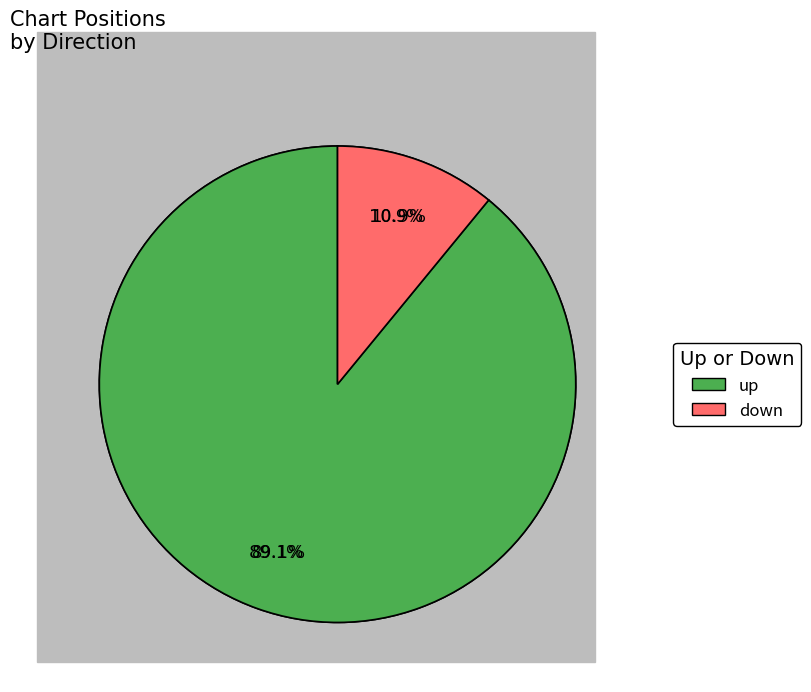

To the nearest percent, what is the difference between the down and up slice percentages?

78%